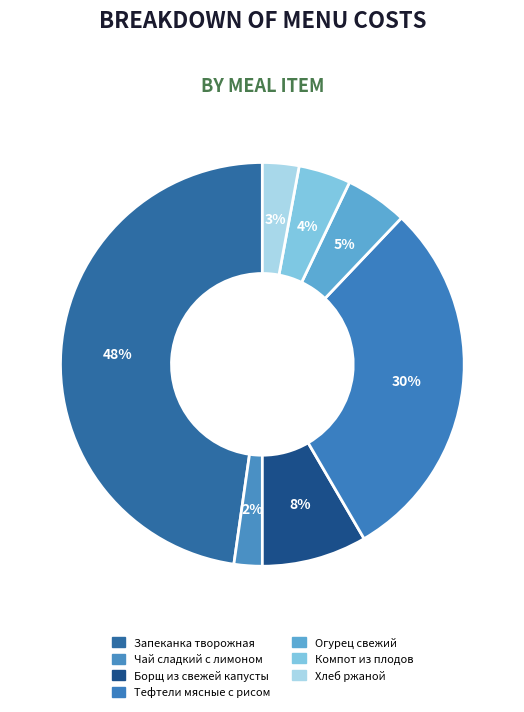

True or false: Запеканка творожная accounts for 48% of the total.

True